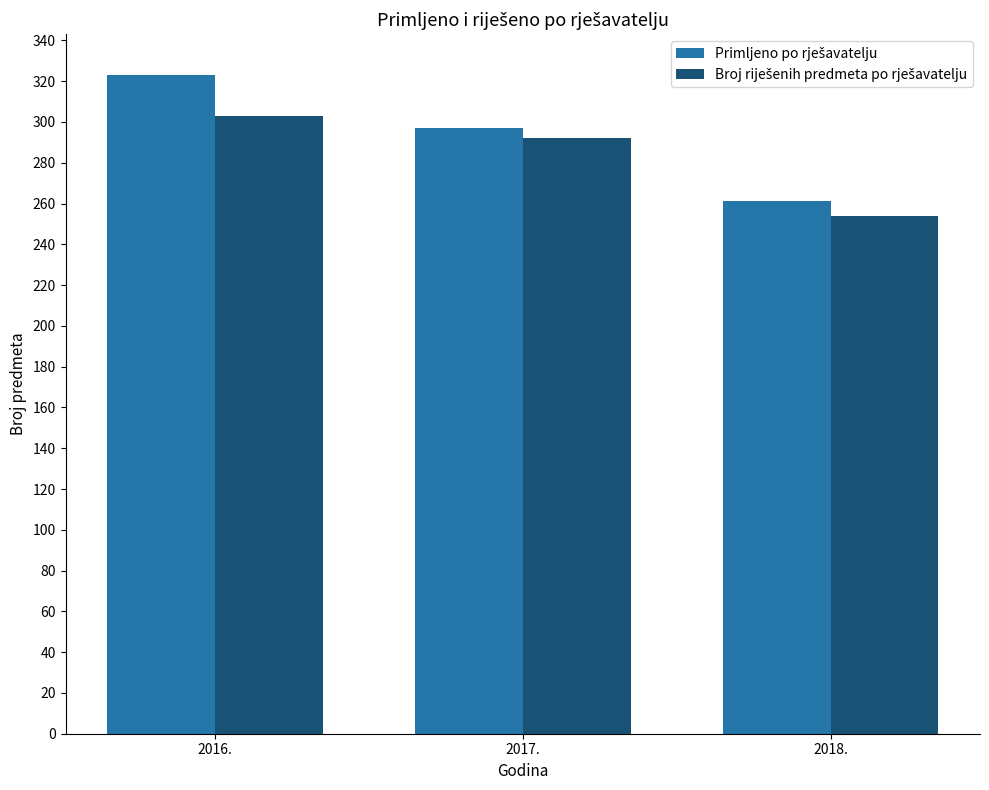

What is the greatest value displayed?

323